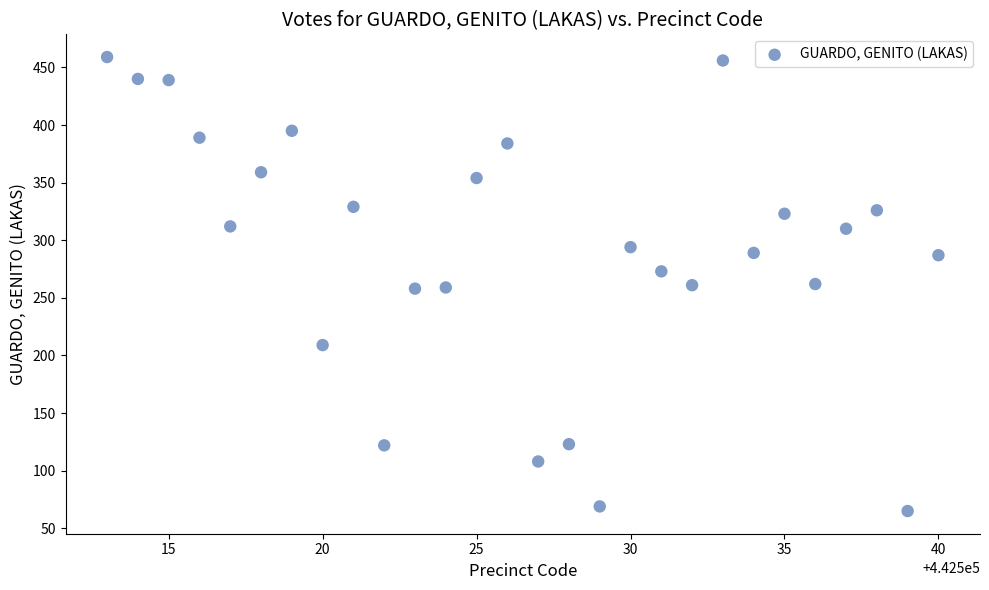

What is the range of X values (max minus min)?

27